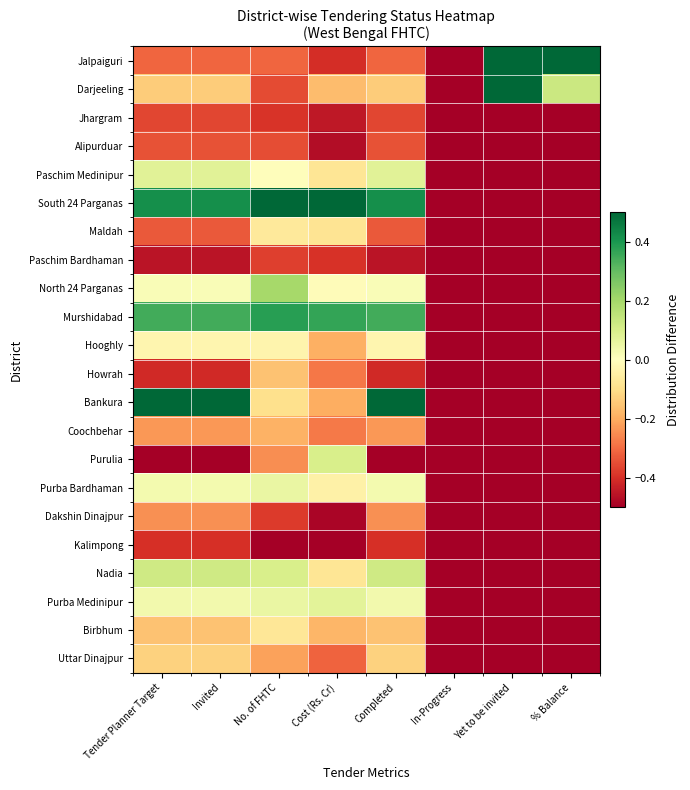

Between Invited and No. of FHTC, which series saw the biggest shift?

Bankura